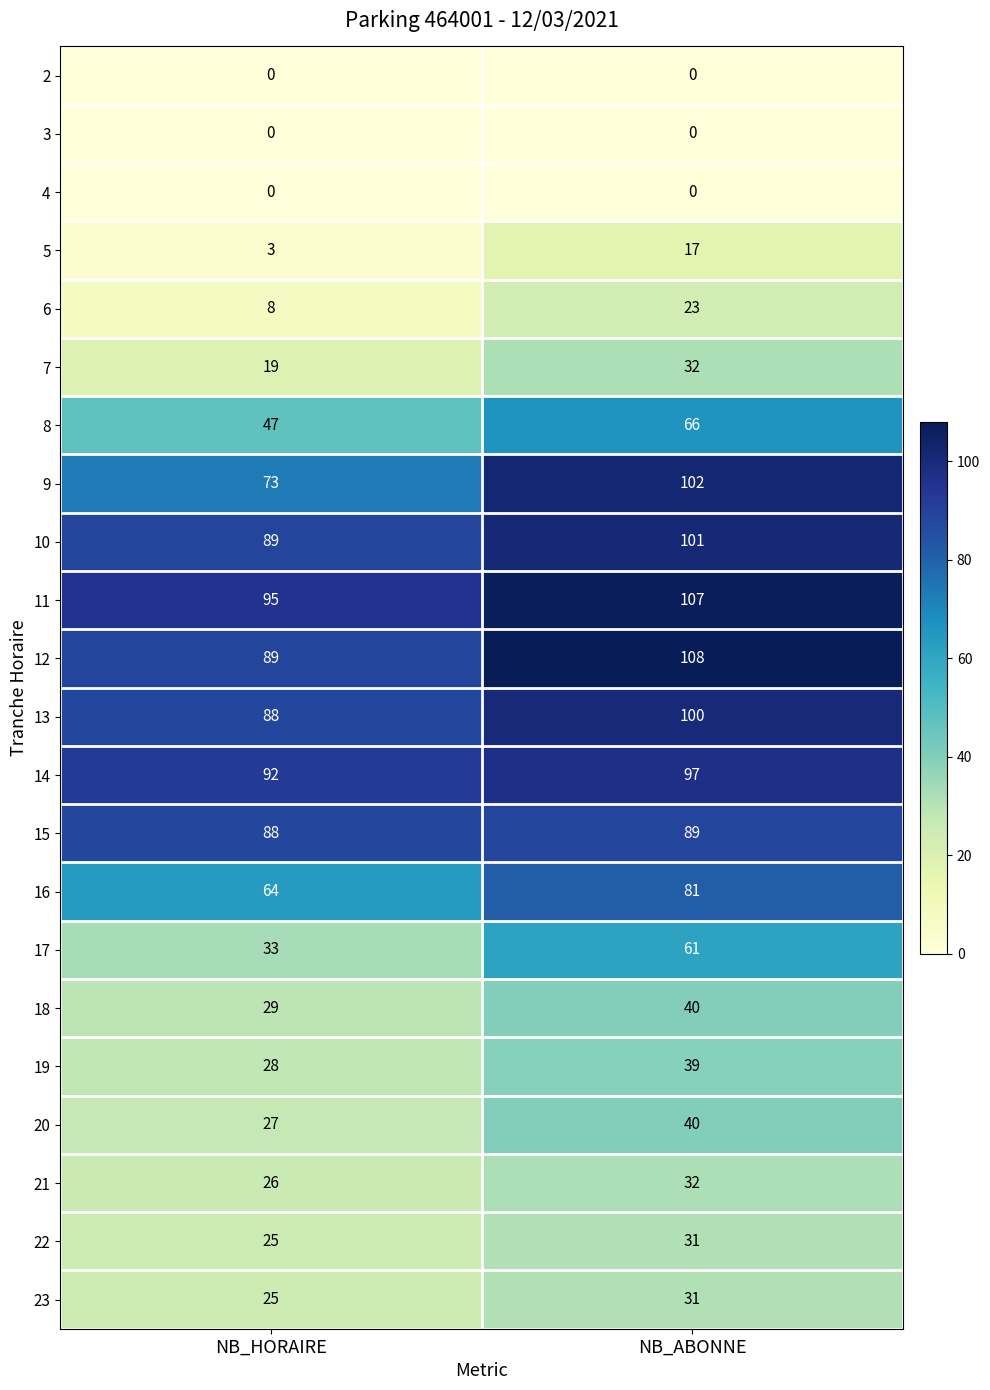

Which series has the widest spread of values?

9